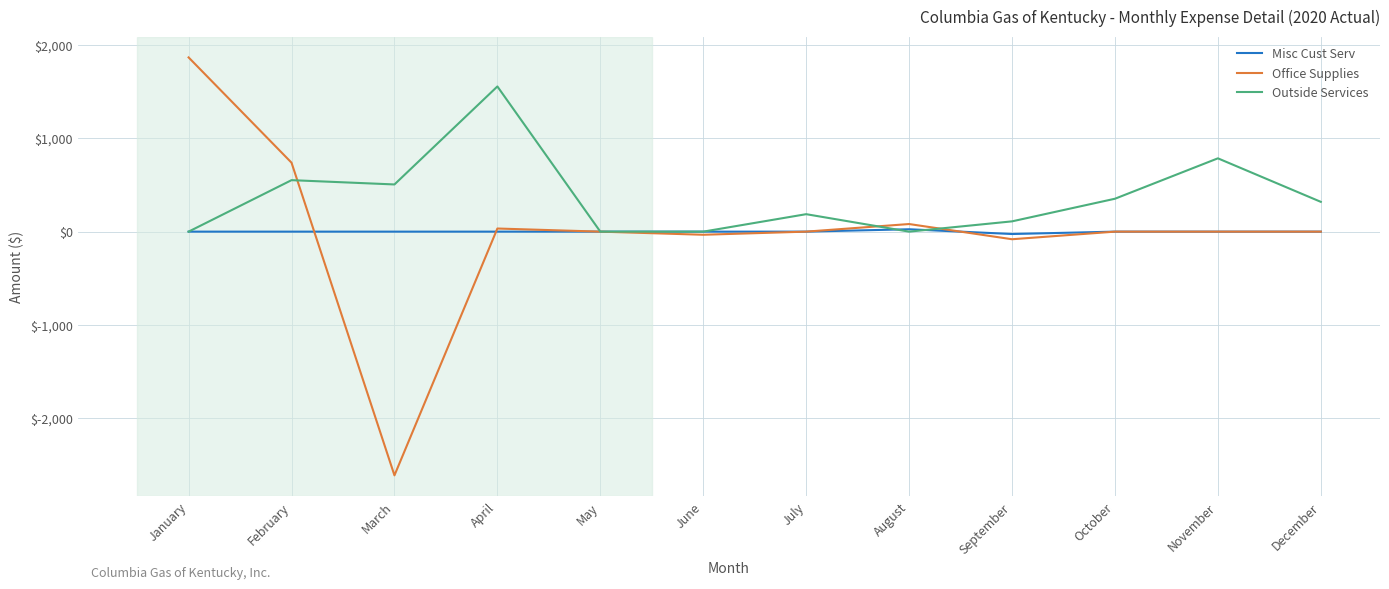

What is the maximum value for Office Supplies?

1868.3